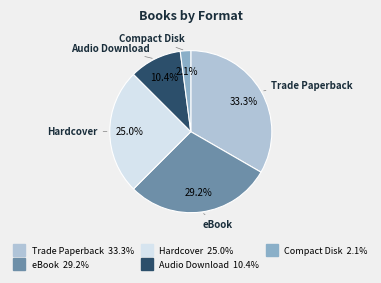

To the nearest percent, what is the difference between the largest and smallest slice percentages?

31%